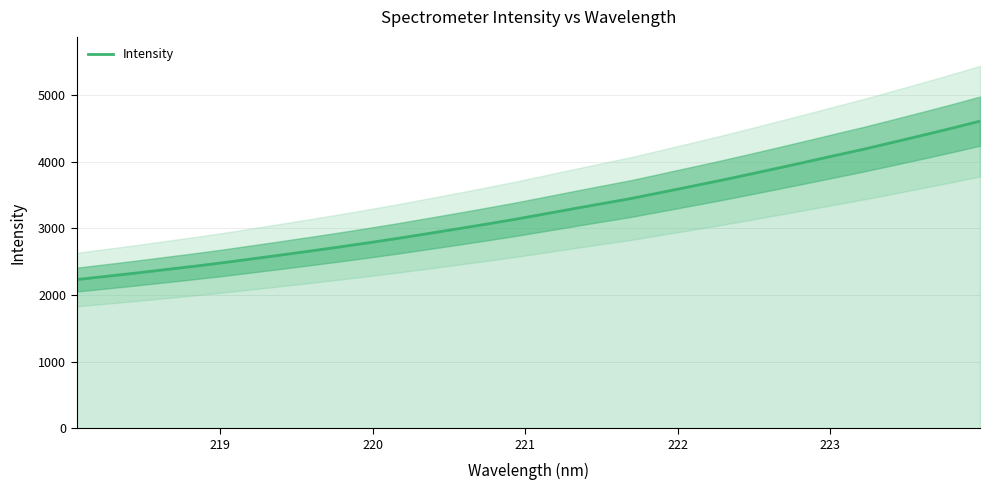

Reading right to left, what are all the values shown in this chart?

4612.0	4502.5	4396.9	4293.0	4190.4	4094.1	3996.6	3900.9	3806.3	3713.7	3625.2	3536.7	3449.0	3371.7	3293.4	3213.9	3135.2	3061.7	2990.3	2920.2	2850.7	2785.0	2721.9	2660.7	2601.2	2542.7	2484.9	2431.1	2380.2	2328.9	2280.6	2233.0